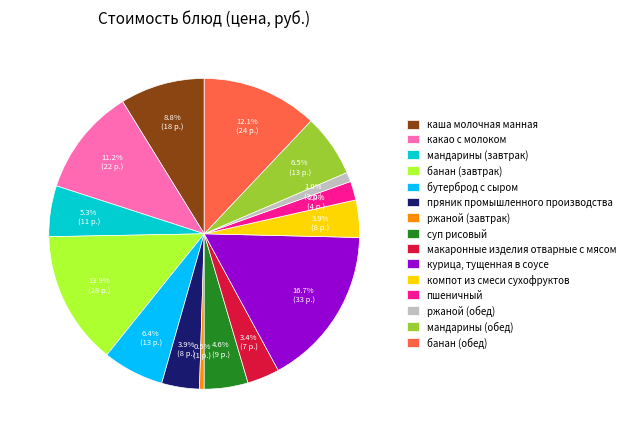

Approximately how many times larger is the value at макаронные изделия отварные с мясом compared to ржаной (обед)?

3.4